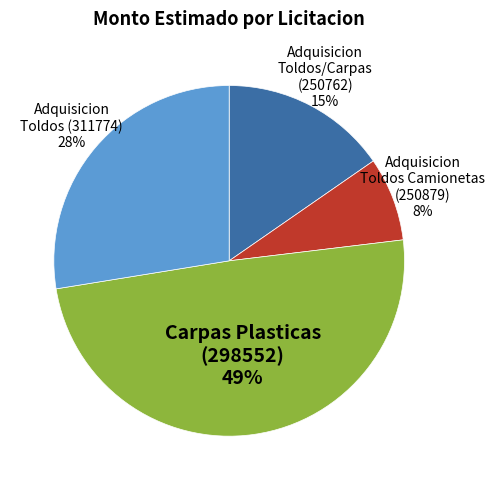

To the nearest percent, what is the average slice percentage?

25%